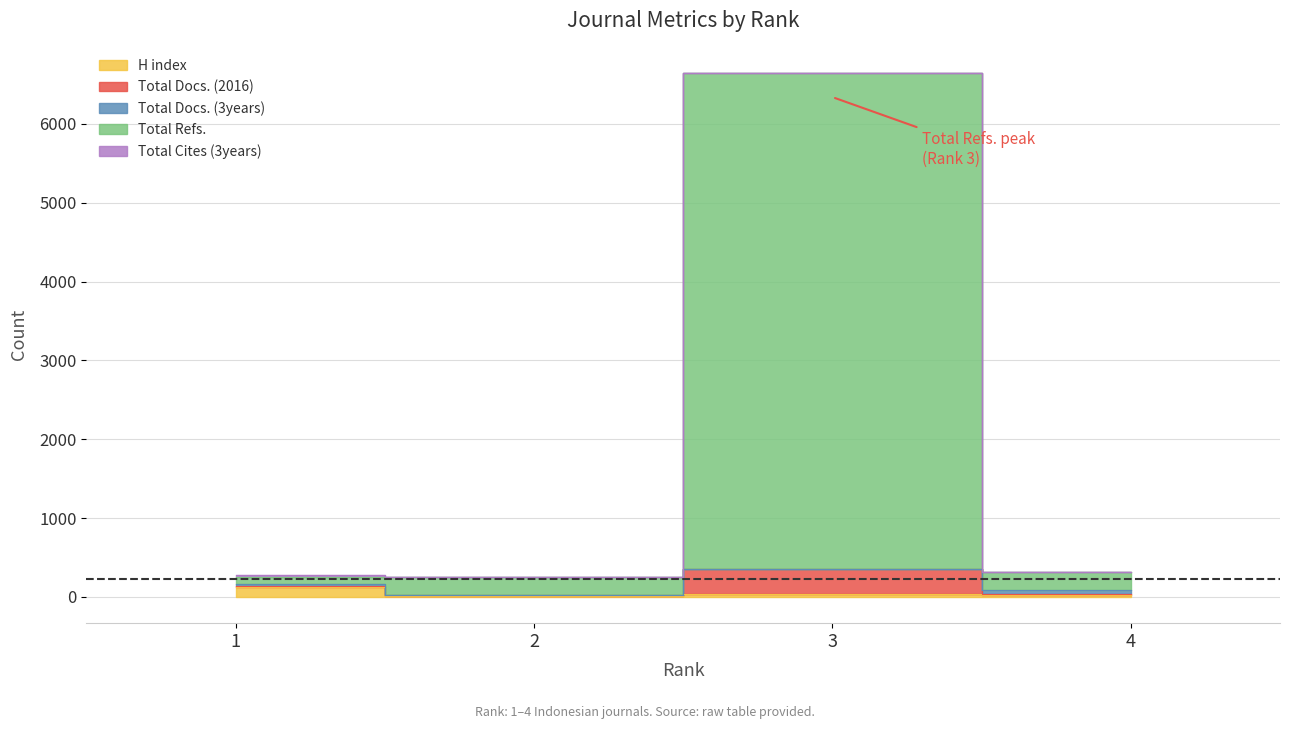

The Total Docs. (2016) series shows 411 at 2. True or false?

False